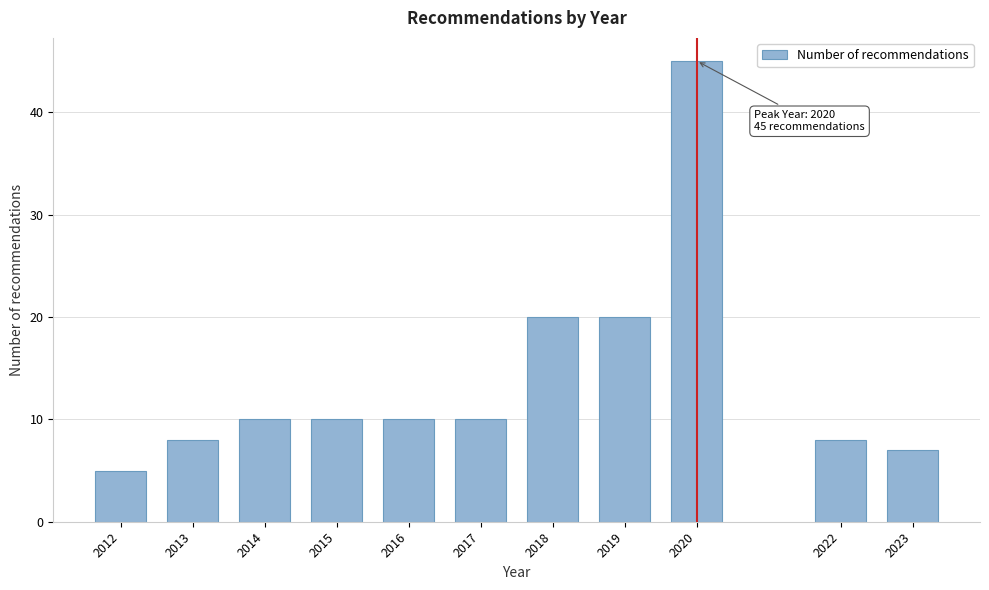

Reading left to right, what are all the values shown in this chart?

5	8	10	10	10	10	20	20	45	8	7